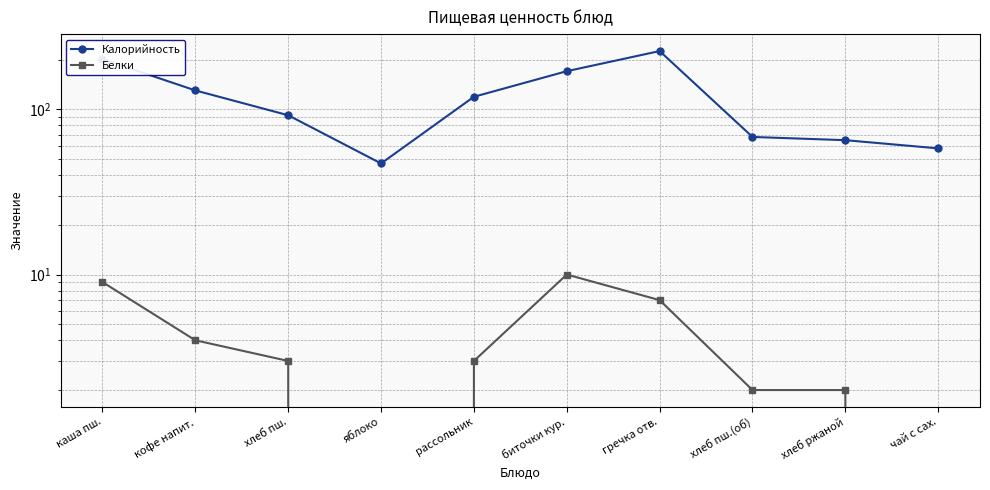

True or false: Калорийность and Белки cross at least once.

False